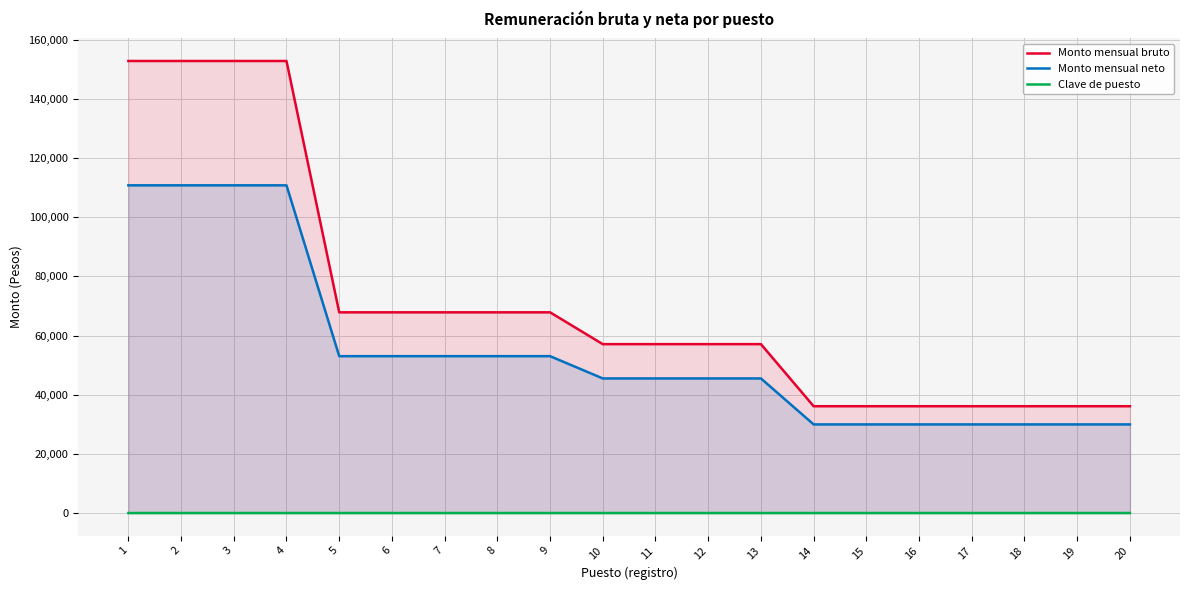

Where does the Monto mensual neto series first go above 45491?

1